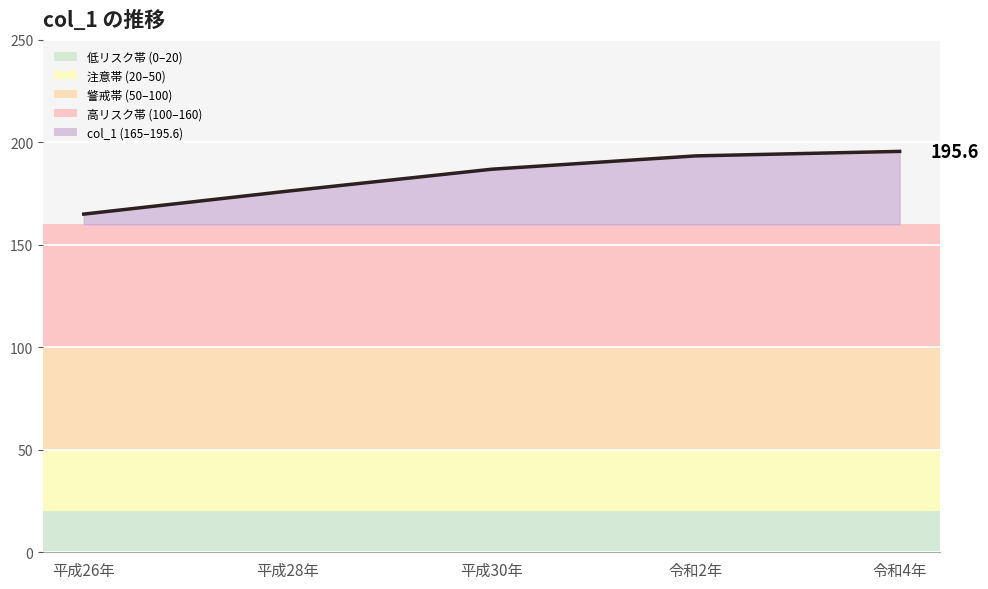

Which has a higher value, 令和2年 or 平成28年?

令和2年